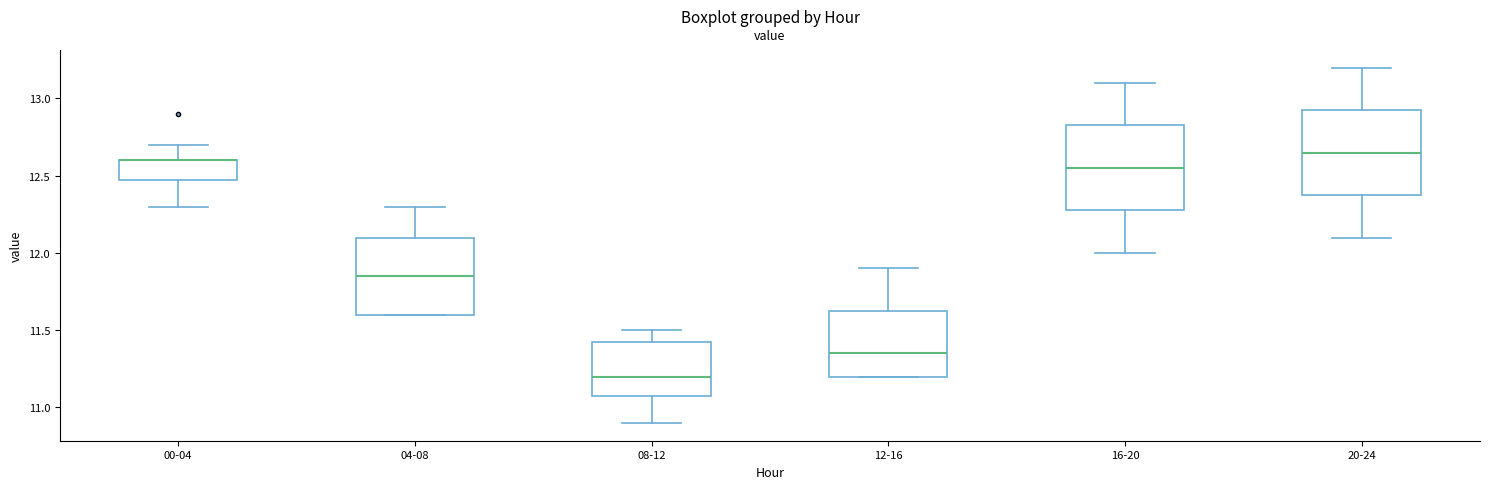

Reading left to right, read every box against the y-axis: the position of its median line, the range the box covers, and the ends of its whiskers. The values are not printed on the chart, so give them approximately, as read against the axis.

00-04: median 12.60 (drawn on the box's upper edge), box 12.50 to 12.60, whiskers 12.30 to 12.70
04-08: median 11.85, box 11.60 to 12.10, whiskers 11.60 to 12.30
08-12: median 11.20, box 11.10 to 11.45, whiskers 10.90 to 11.50
12-16: median 11.35, box 11.20 to 11.65, whiskers 11.20 to 11.90
16-20: median 12.55, box 12.30 to 12.85, whiskers 12.00 to 13.10
20-24: median 12.65, box 12.40 to 12.95, whiskers 12.10 to 13.20